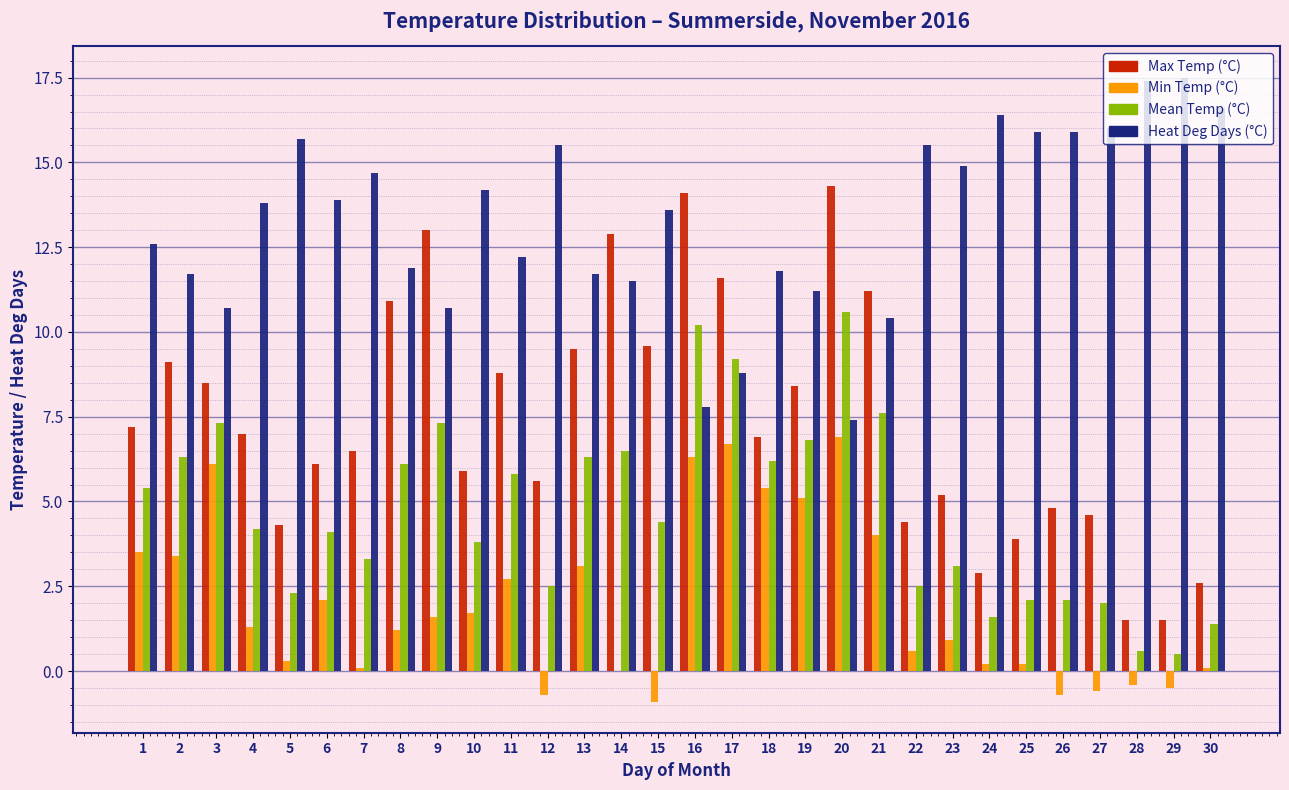

Is it true that Heat Deg Days (°C) equals 7.2 at 12?

False